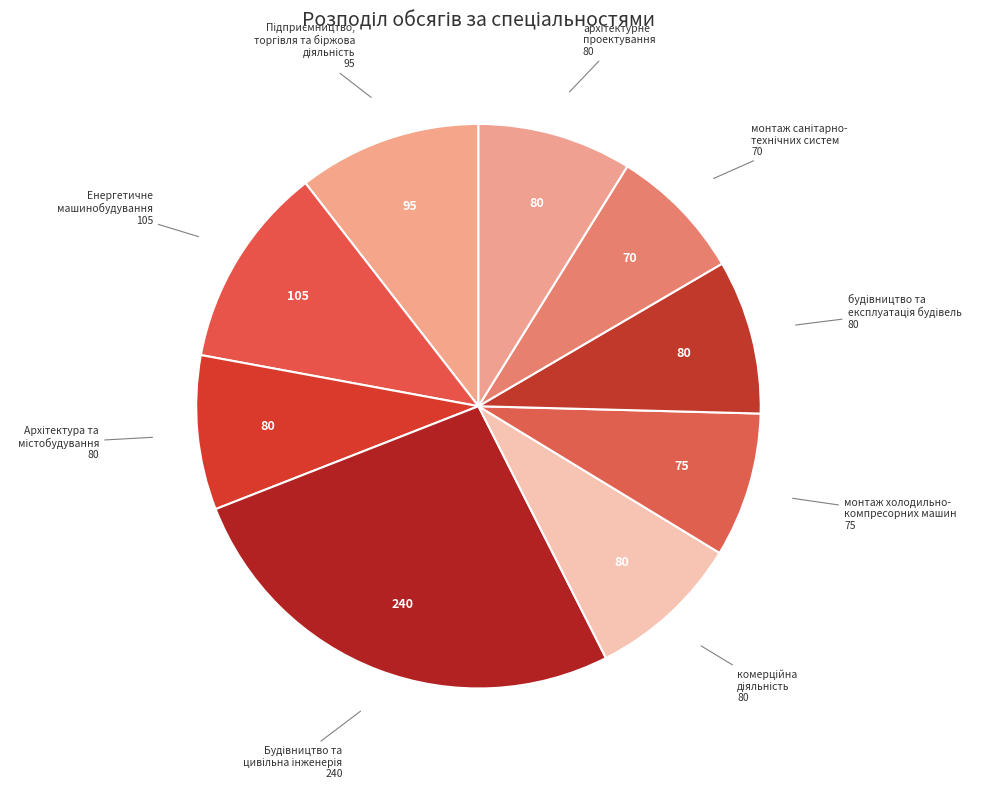

How many slices are in this pie chart?

9